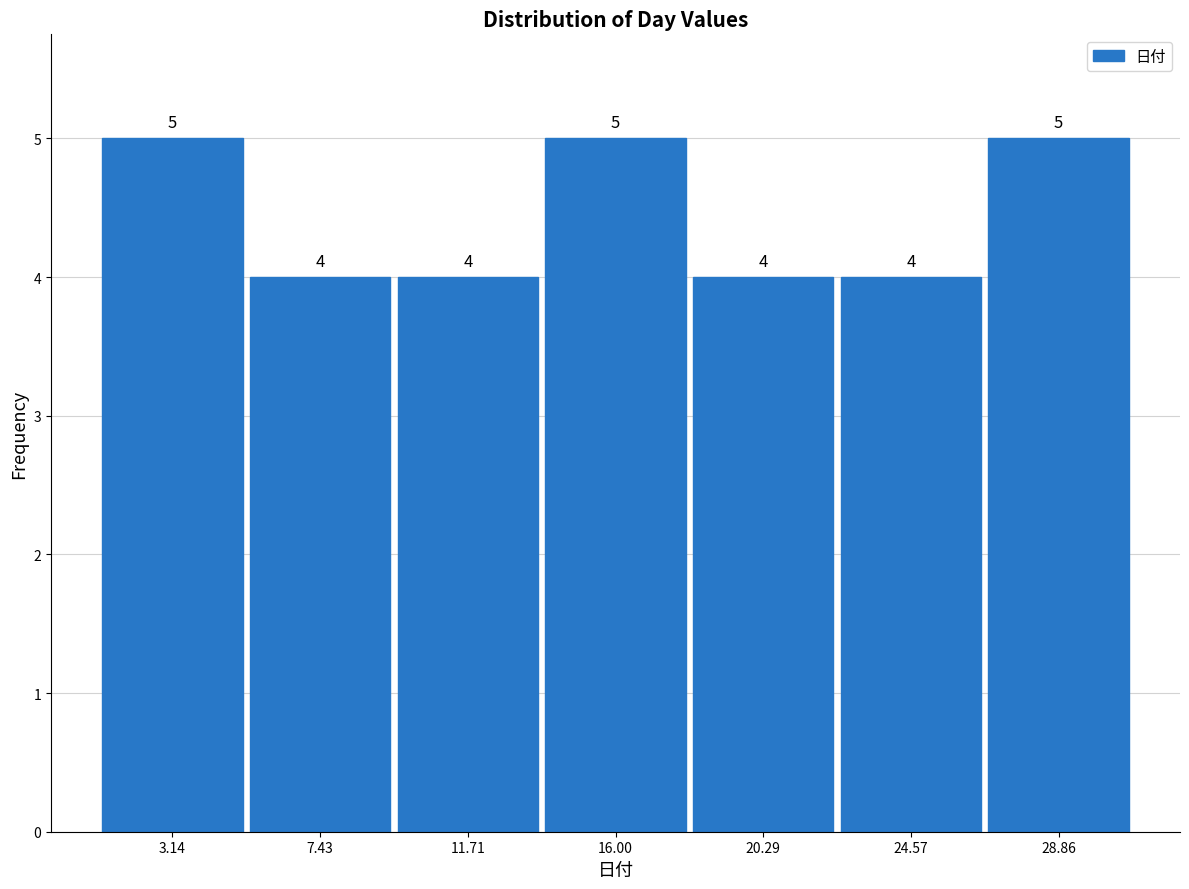

Reading left to right, list every bar in this chart as the range it spans on the x-axis followed by its height. The bar edges are not printed on the chart, so give them approximately, as read against the axis.

1.0 to 5.5: 5
5.5 to 9.5: 4
9.5 to 14.0: 4
14.0 to 18.0: 5
18.0 to 22.5: 4
22.5 to 26.5: 4
26.5 to 31.0: 5